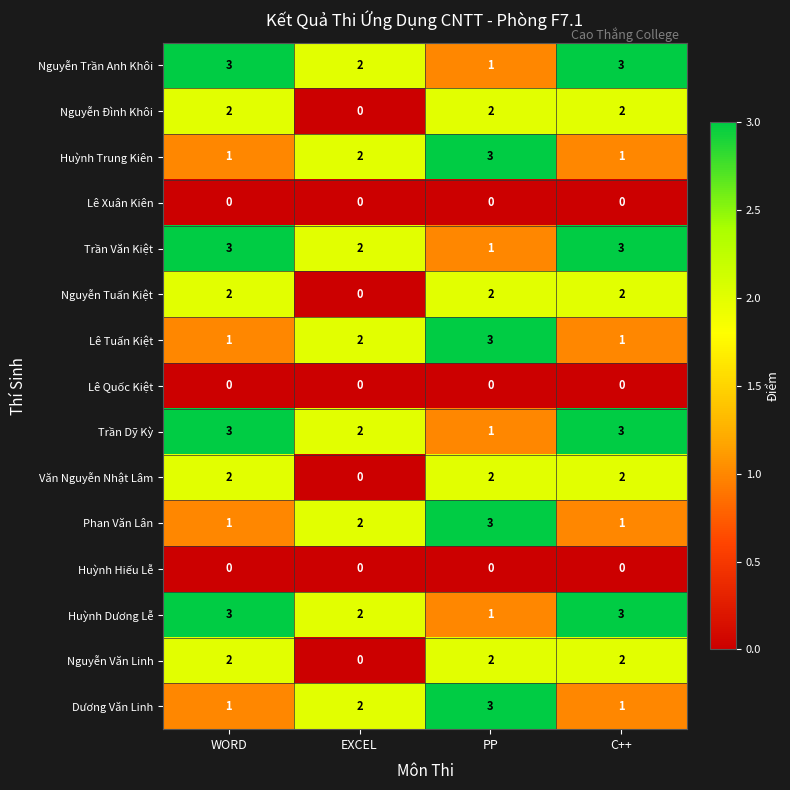

What is the sum of the Nguyễn Trần Anh Khôi values at EXCEL and PP?

3